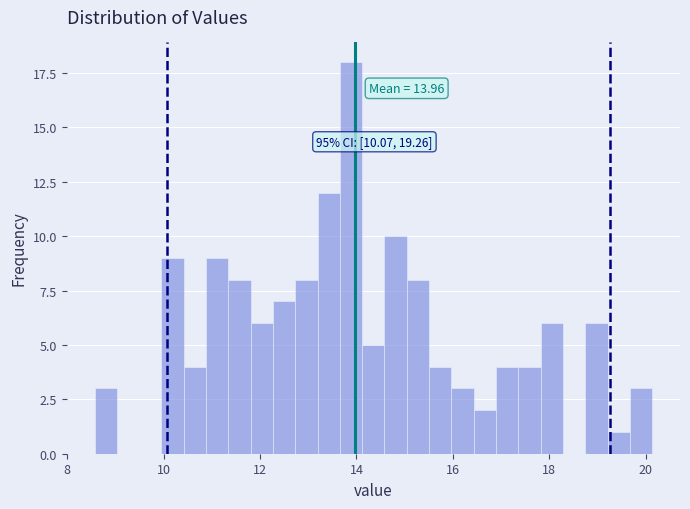

Read against the x-axis, roughly where is the centre of the tallest bar?

13.8